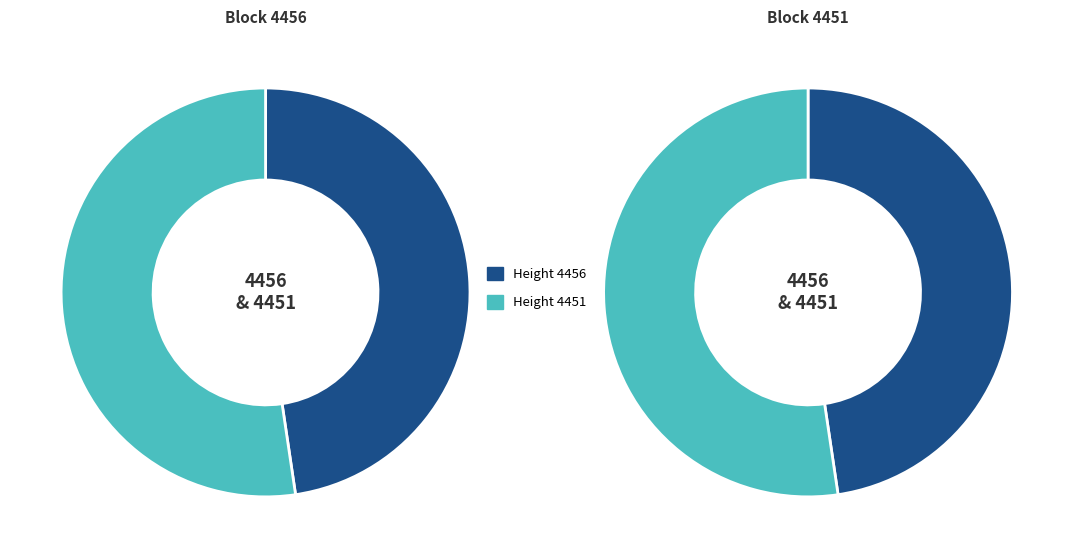

Is the sum of 4456 and 4451 greater than half?

Yes